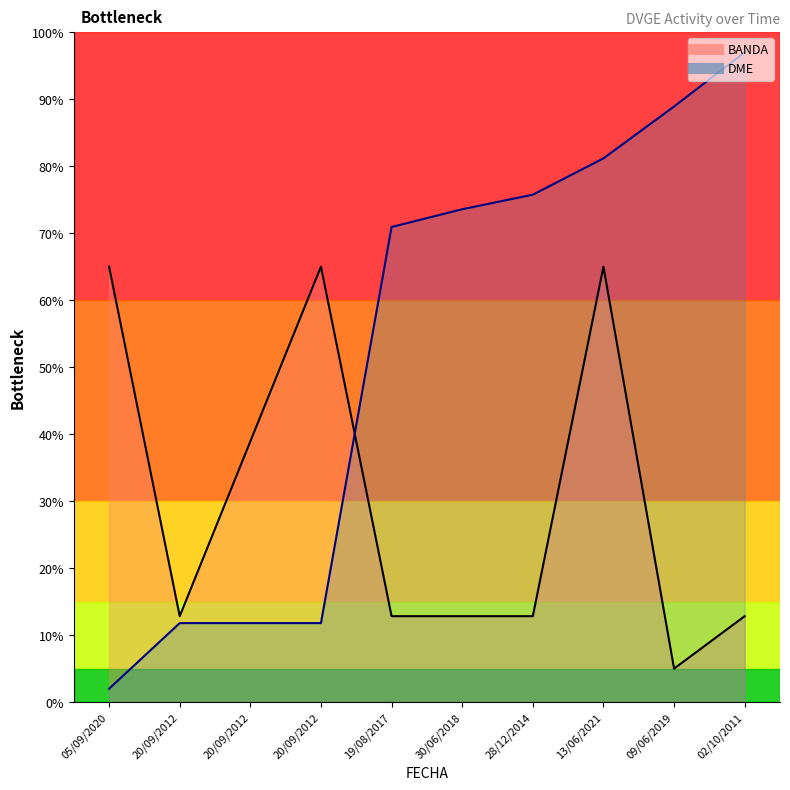

What is the smallest value displayed?

2.0